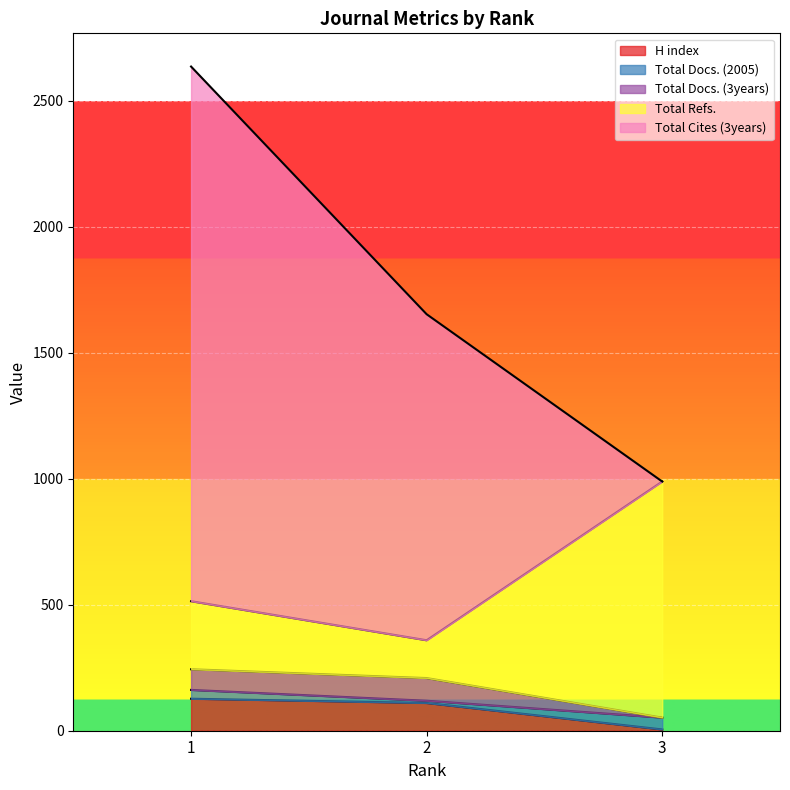

What is the average value of the H index series?

81